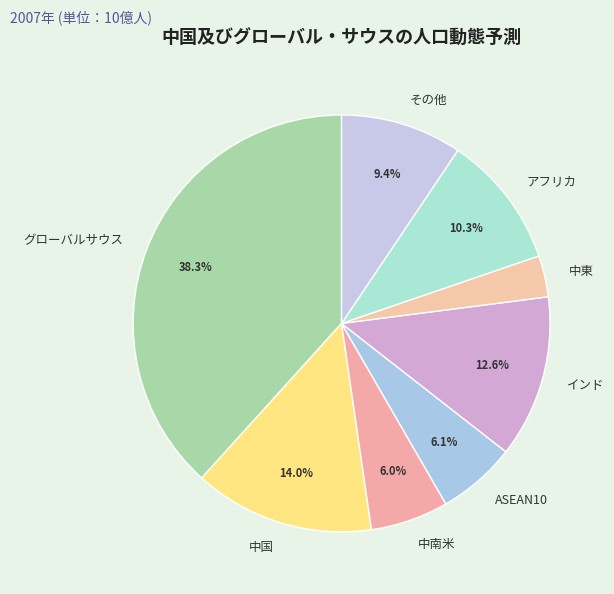

How many segments does this pie chart have?

8